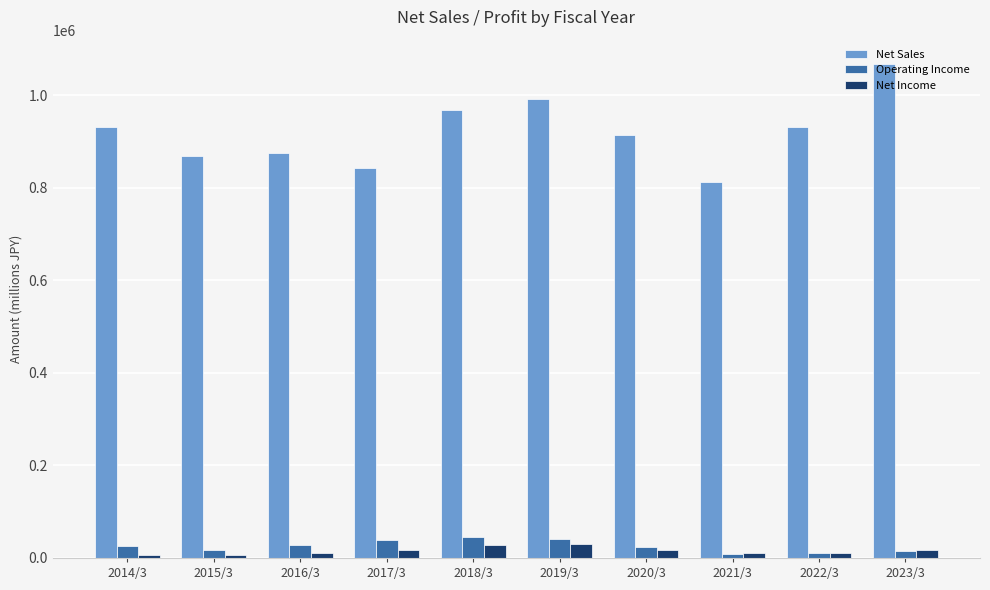

What is the total value across all series at 2021/3?

830030